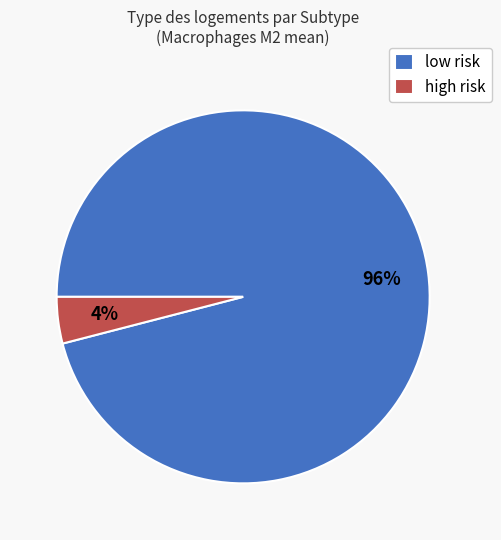

Is it true that high risk is 4% of the pie?

True